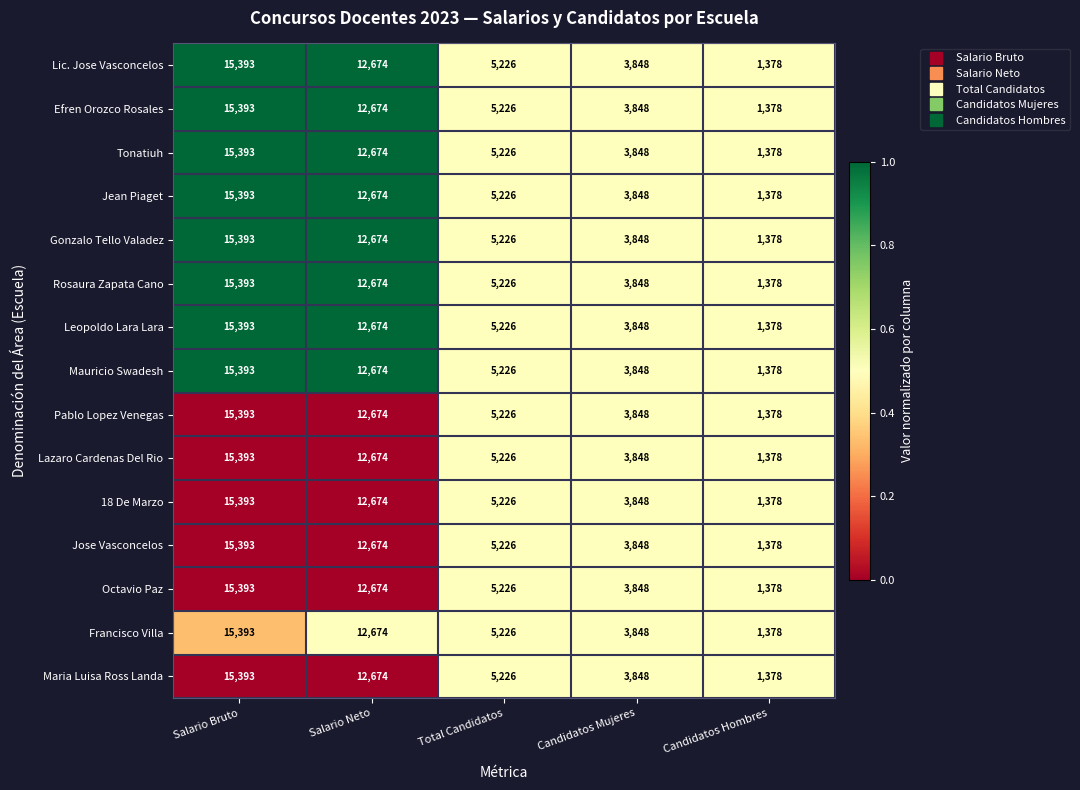

Rank the categories by Efren Orozco Rosales value from lowest to highest.

Candidatos Hombres, Candidatos Mujeres, Total Candidatos, Salario Neto, Salario Bruto